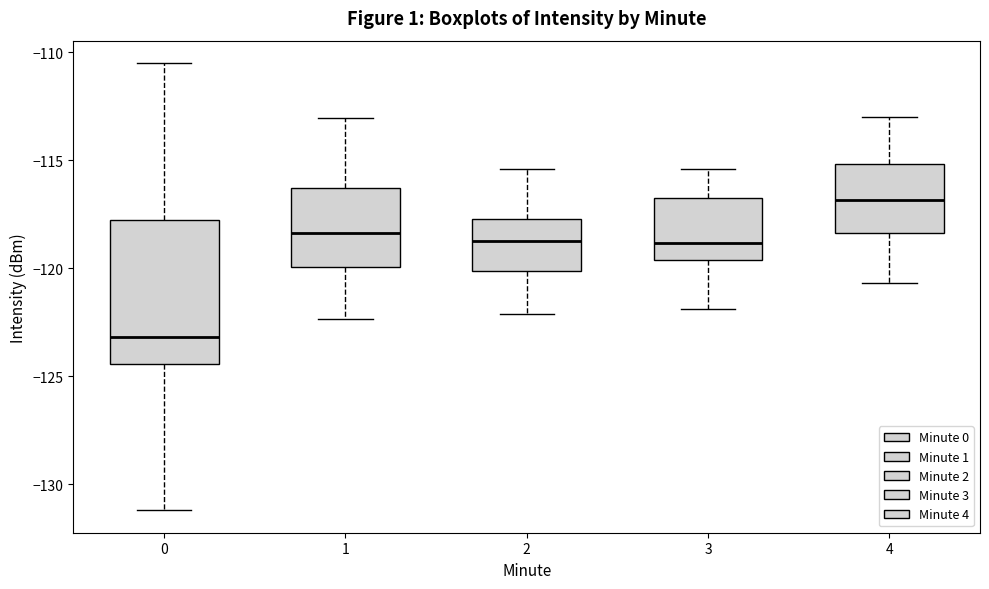

Reading left to right, read every box against the y-axis: the position of its median line, the range the box covers, and the ends of its whiskers. The values are not printed on the chart, so give them approximately, as read against the axis.

0: median -123.0, box -124.5 to -117.5, whiskers -131.0 to -110.5
1: median -118.5, box -120.0 to -116.5, whiskers -122.5 to -113.0
2: median -118.5, box -120.0 to -117.5, whiskers -122.0 to -115.5
3: median -119.0, box -119.5 to -116.5, whiskers -122.0 to -115.5
4: median -117.0, box -118.5 to -115.0, whiskers -120.5 to -113.0